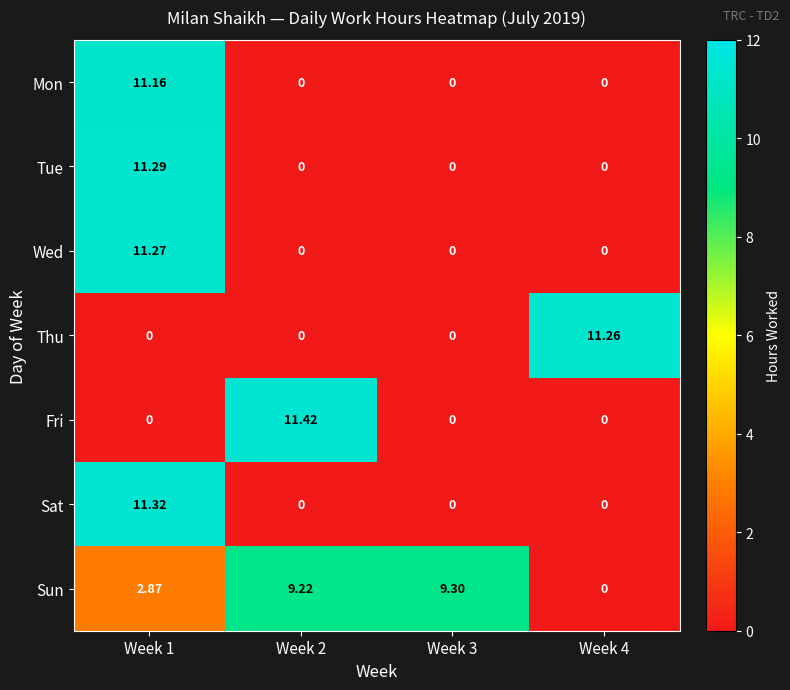

At which category is the sum across all series the highest?

Week 1